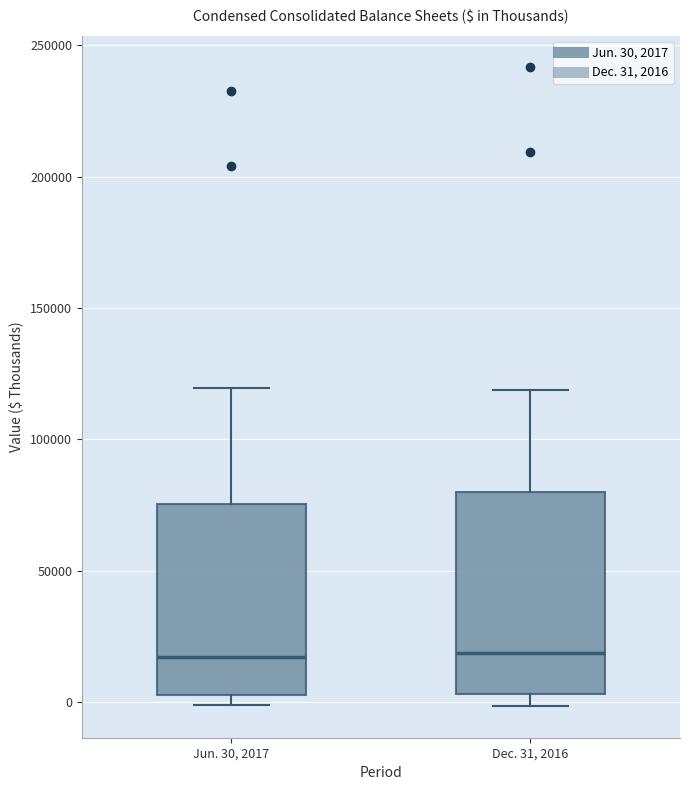

Where is the lower edge of the box for Dec. 31, 2016 on the y-axis? The values are not printed on the chart, so give them approximately, as read against the axis.

5000